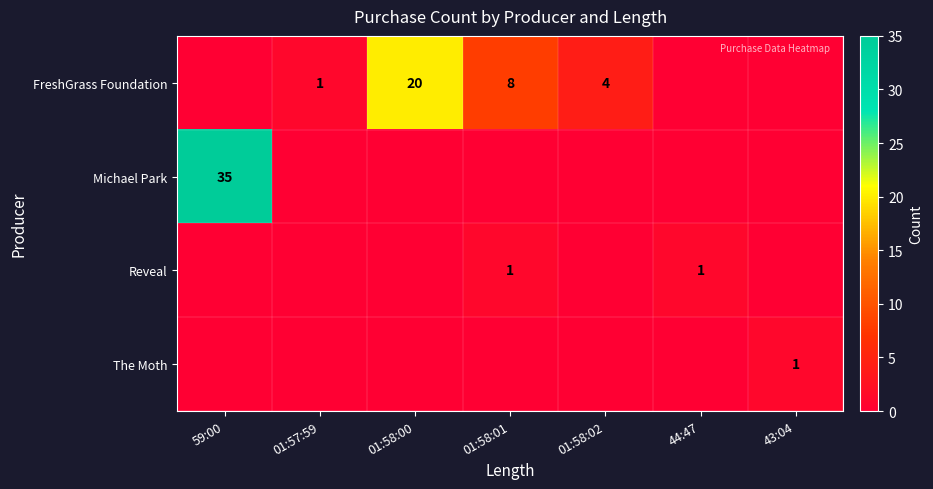

What is the difference between the highest and lowest values at 01:58:01?

8